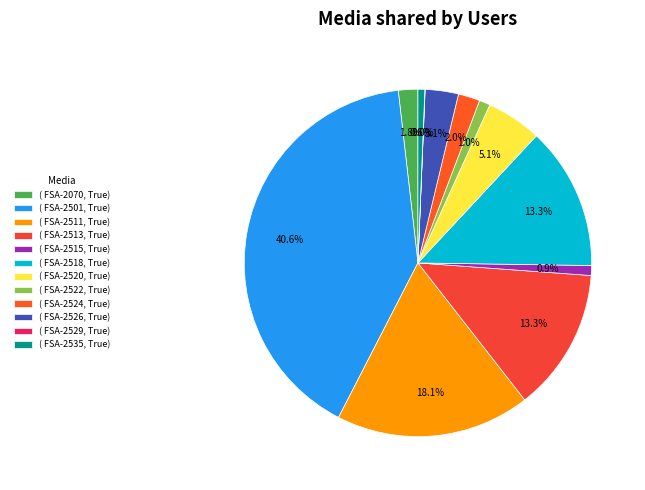

How many segments does this pie chart have?

12